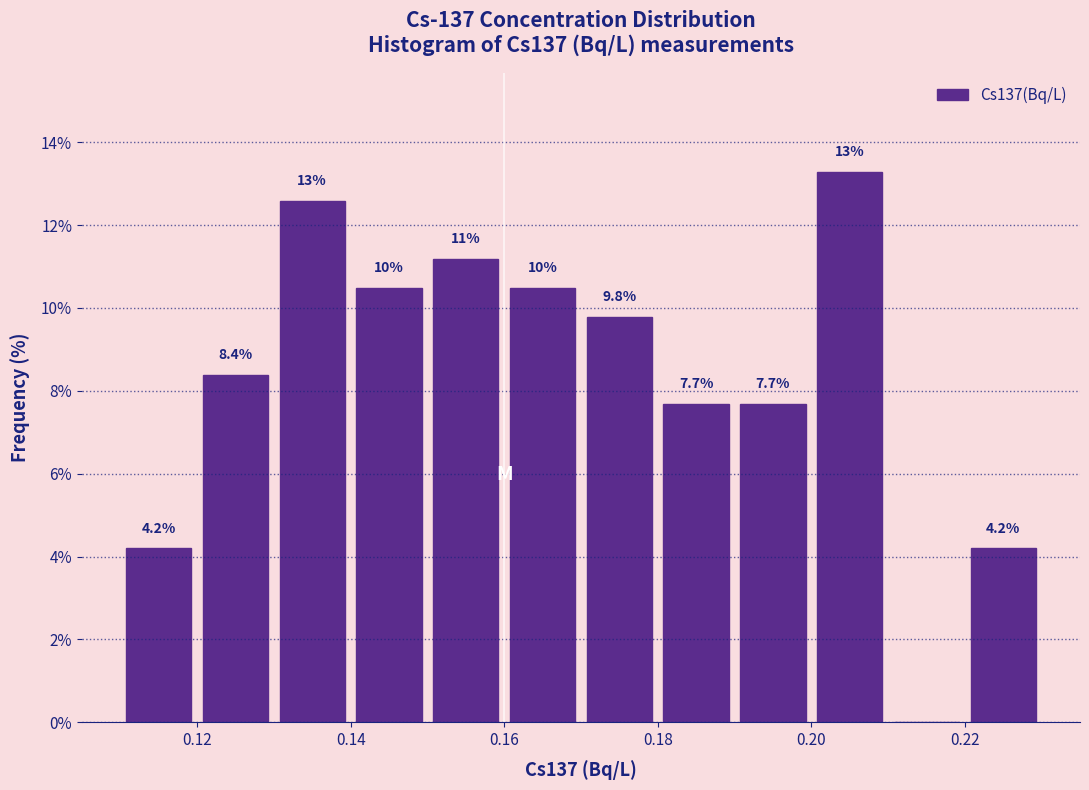

Which range on the x-axis has the tallest bar?

0.20 to 0.21